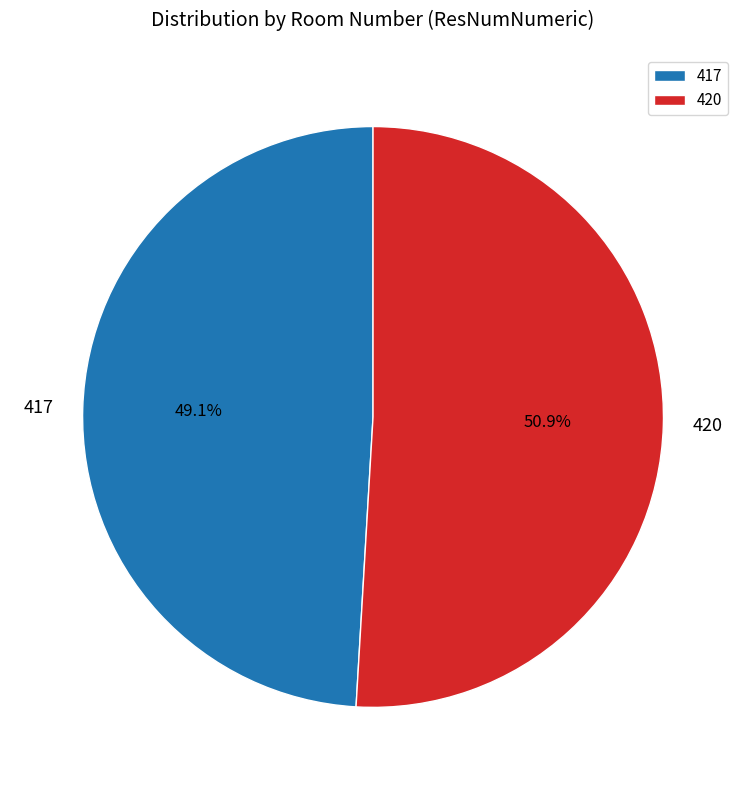

How many slices are in this pie chart?

2